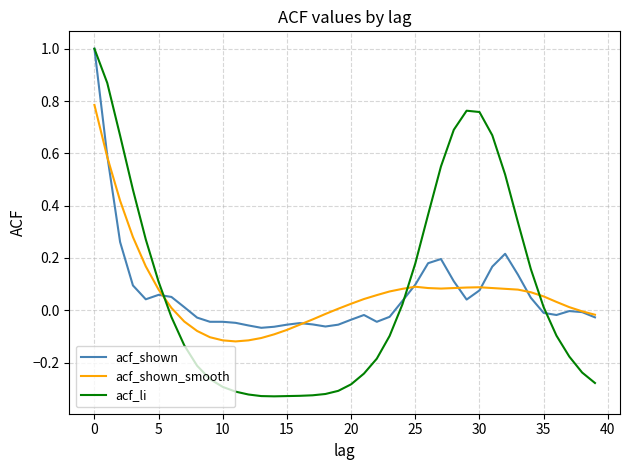

Which series has the largest range (max minus min)?

acf_li